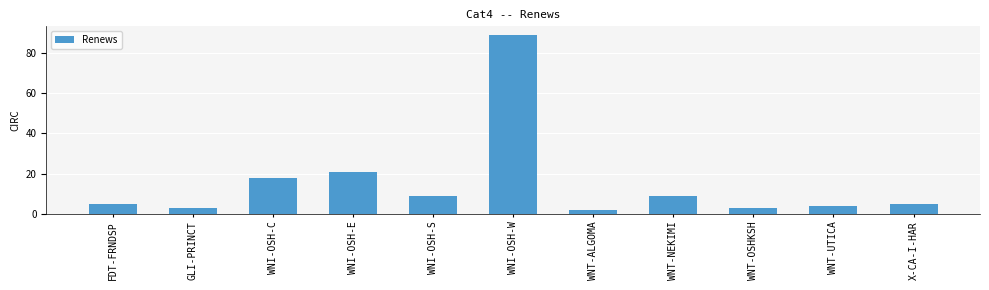

Are the bars horizontal?

No